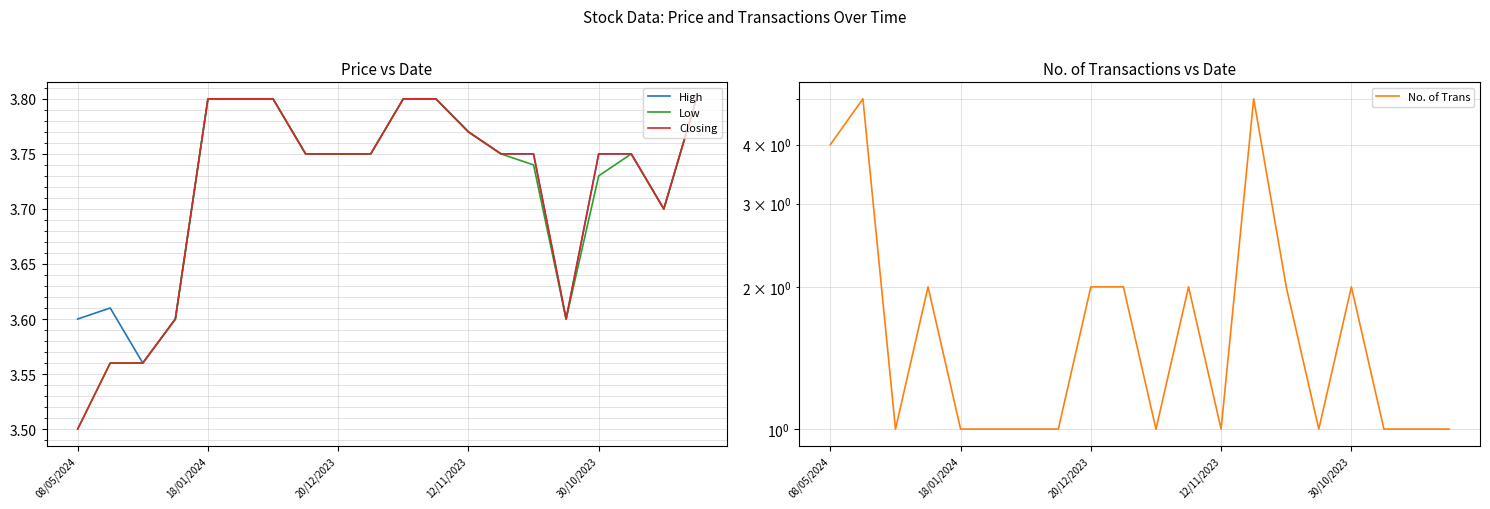

The Low series shows 5.1 at 12/11/2023. True or false?

False